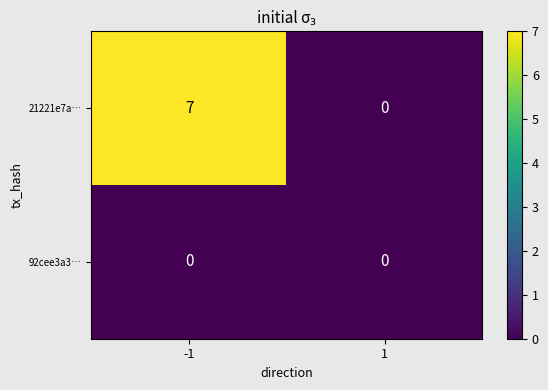

Reading left to right, list all the values displayed in this chart.

21221e7a…: 7	0
92cee3a3…: 0	0